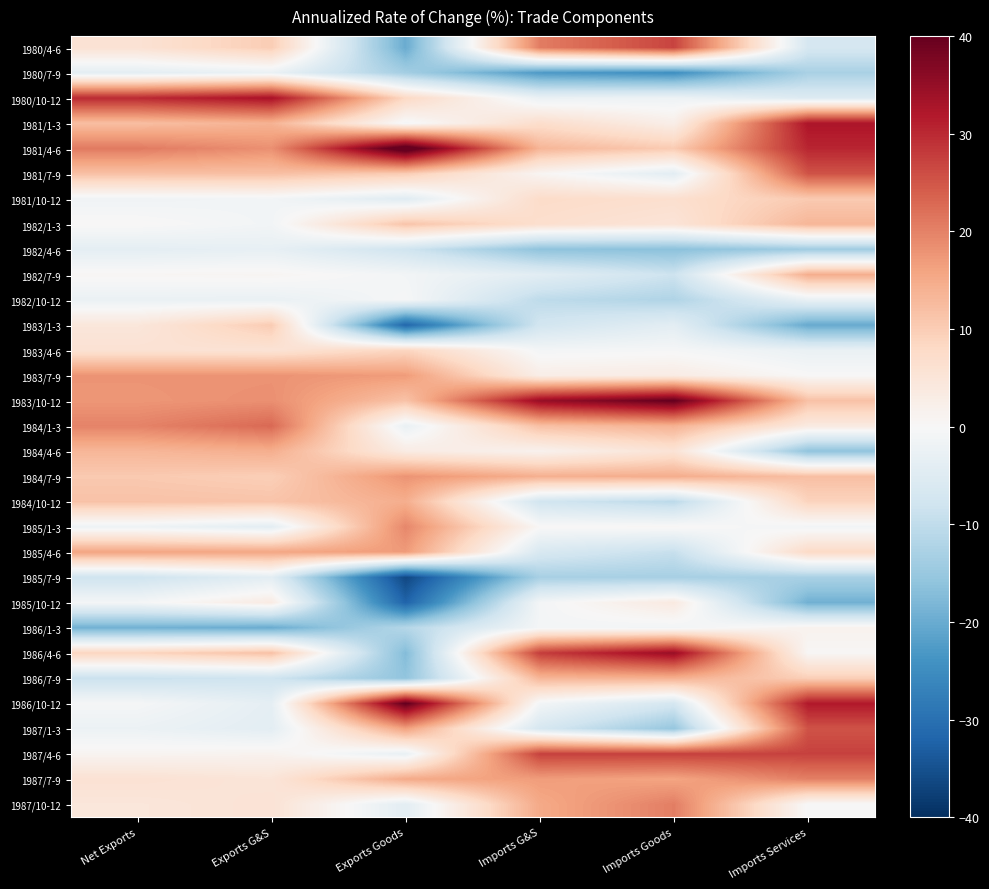

At which category is the sum across all series the highest?

Exports G&S